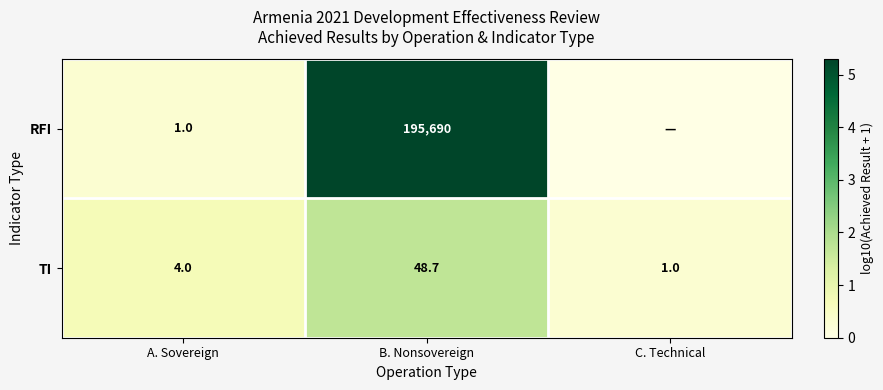

The value of TI at A. Sovereign is 4.0. True or false?

True